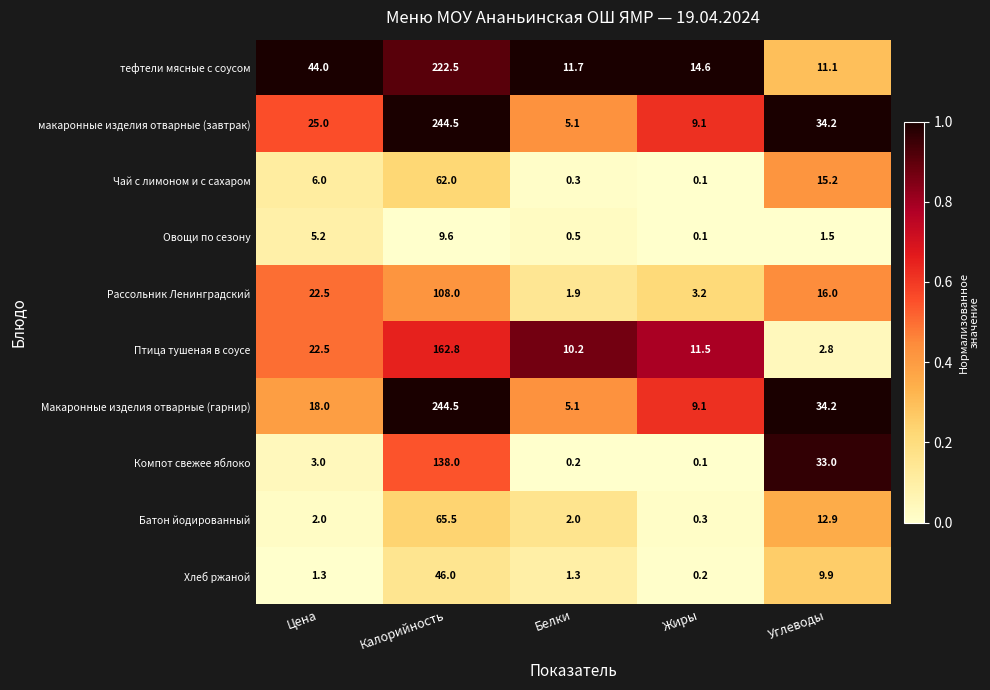

Is it true that Птица тушеная в соусе equals 33.7 at Калорийность?

False